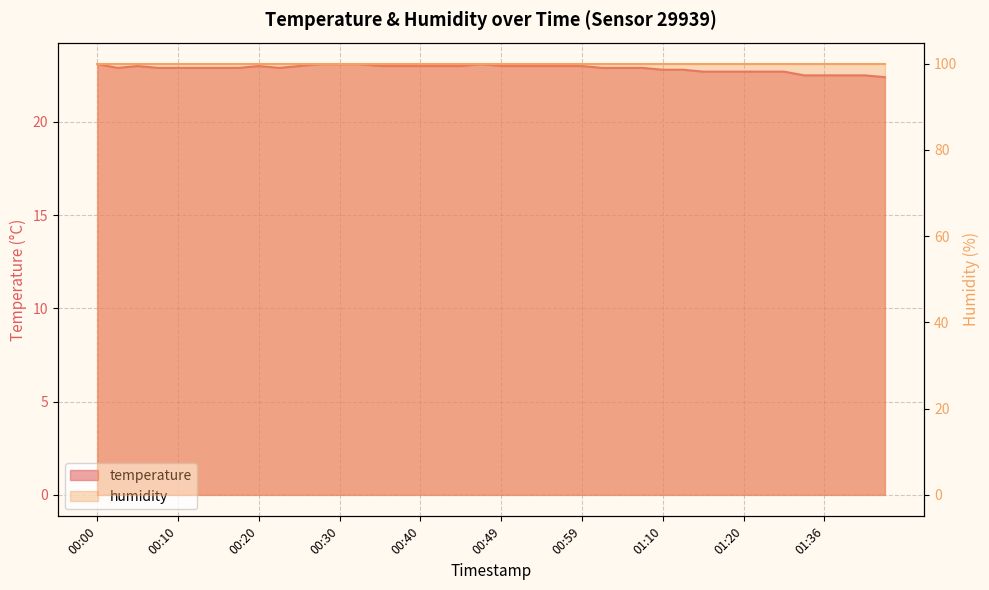

Count the values in the range 22 to 23.

35